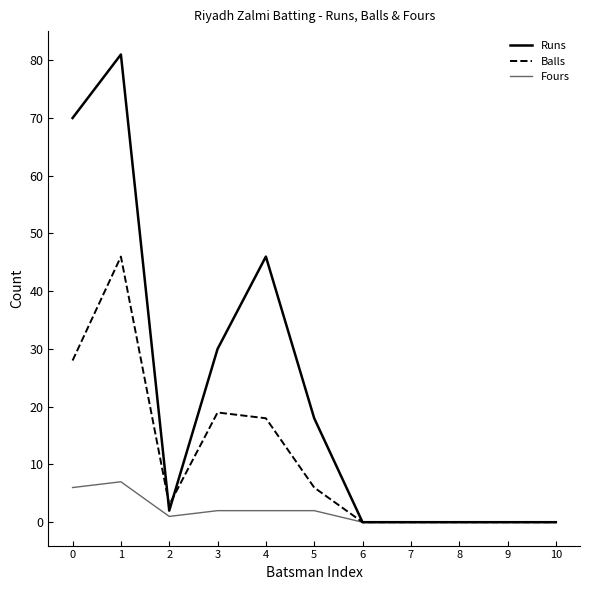

Is the value of Balls at 0 greater than the value of Fours at 6?

Yes